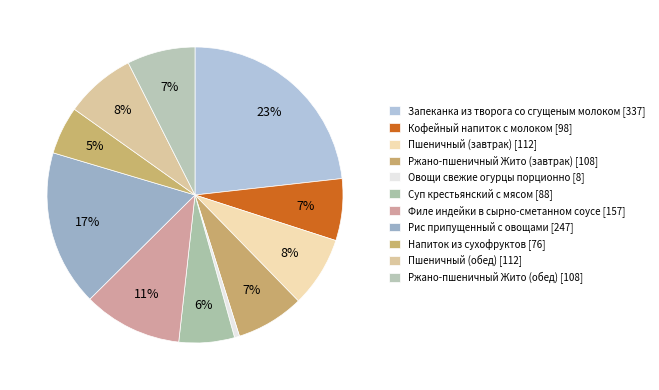

Count the number of slices in the pie.

11